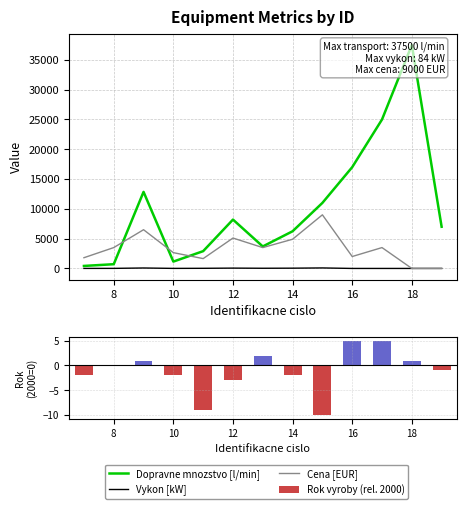

Which series changed the most between 6 and 9?

Dopravne mnozstvo [l/min]